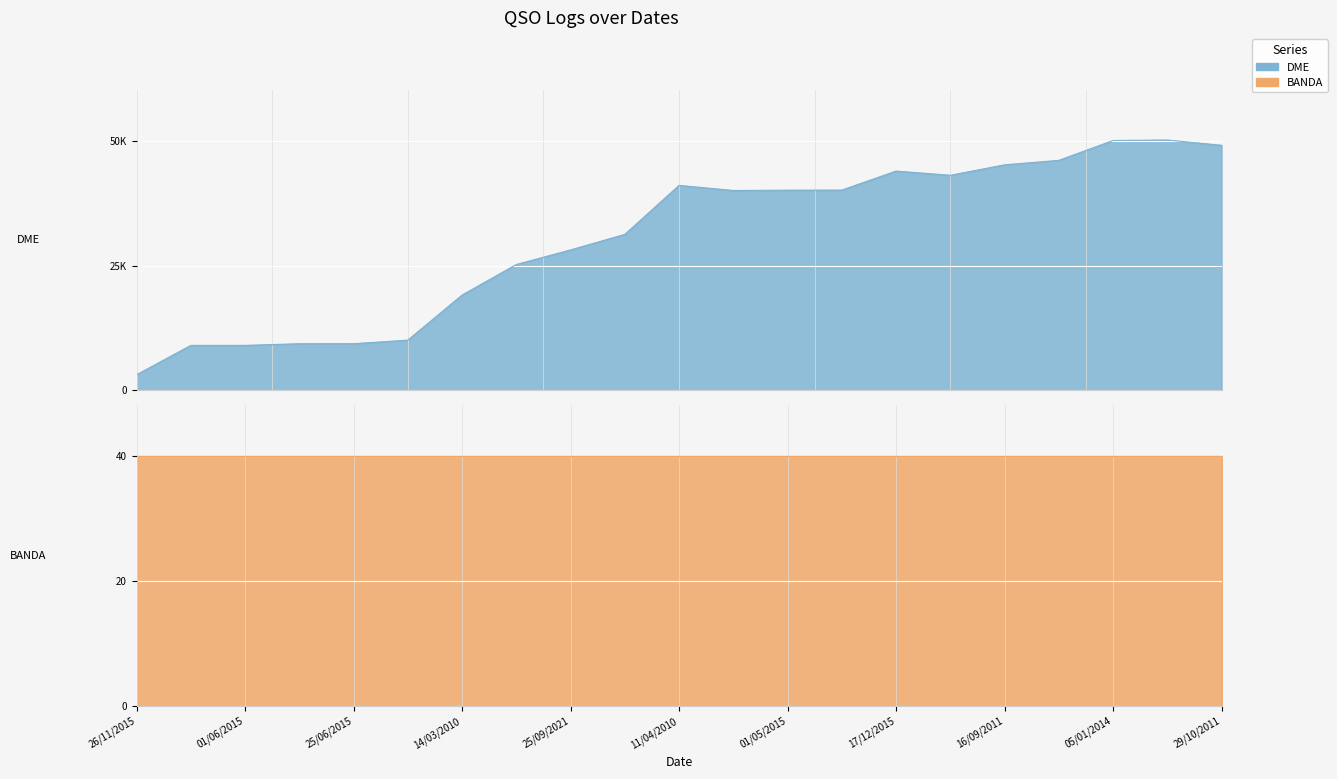

Reading left to right, extract all data points from this chart.

3140	9018	9018	9345	9355	10064	19092	25204	28120	31235	41038	40014	40080	40097	43901	43058	45156	46044	50022	50115	49063